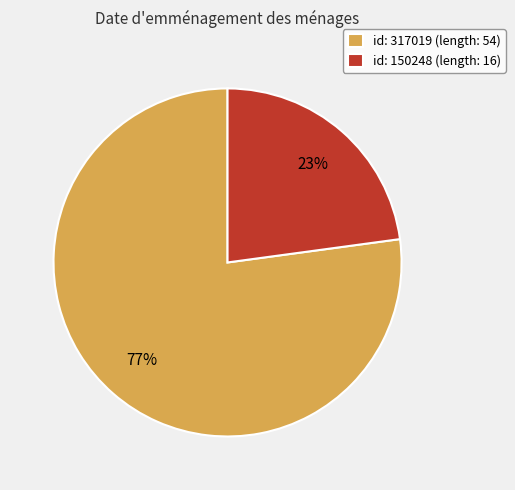

Do id: 317019 (length: 54) and id: 150248 (length: 16) together represent more than half of the pie?

Yes